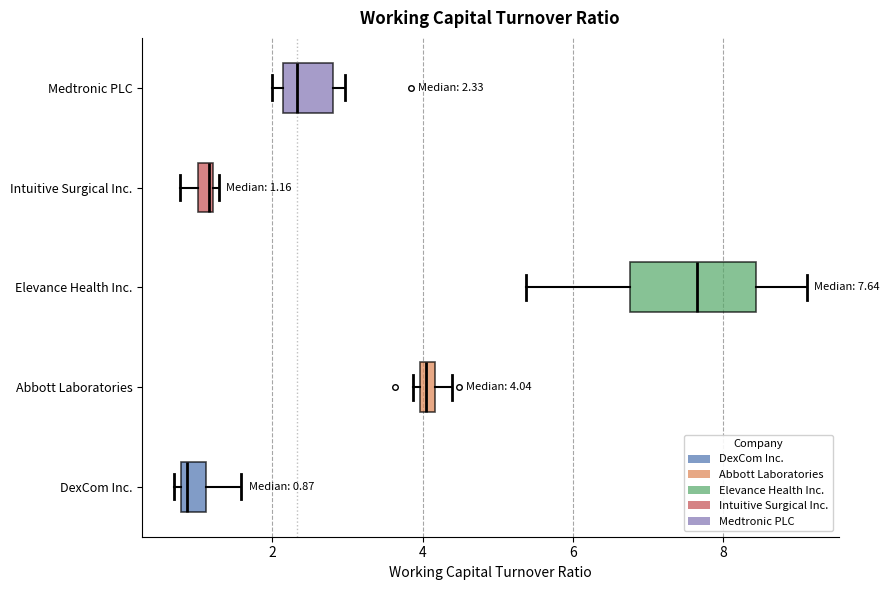

Which box's median line is the furthest to the right?

Elevance Health Inc.